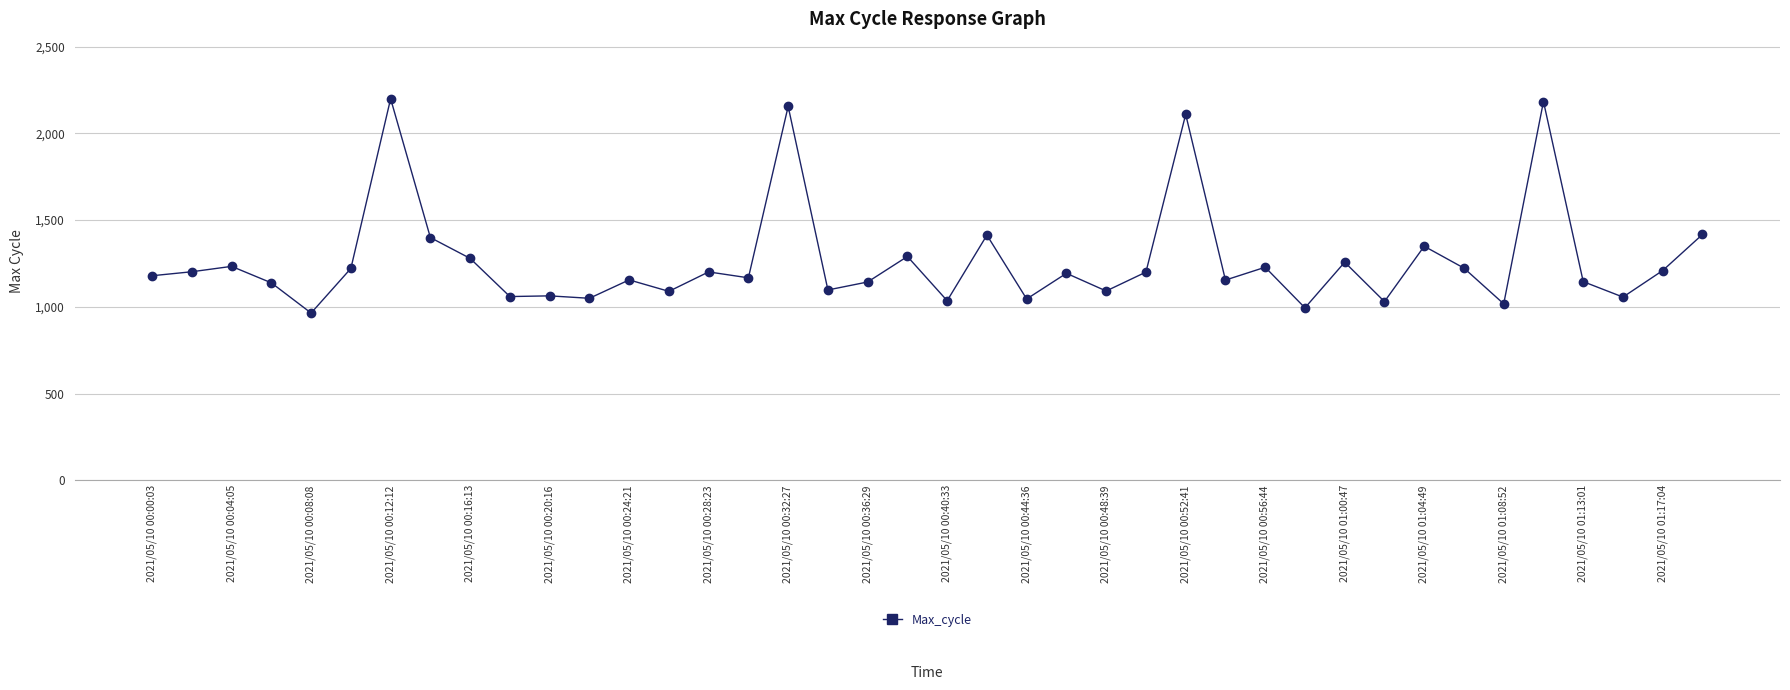

True or false: the data has more than 1 interior local peaks.

True